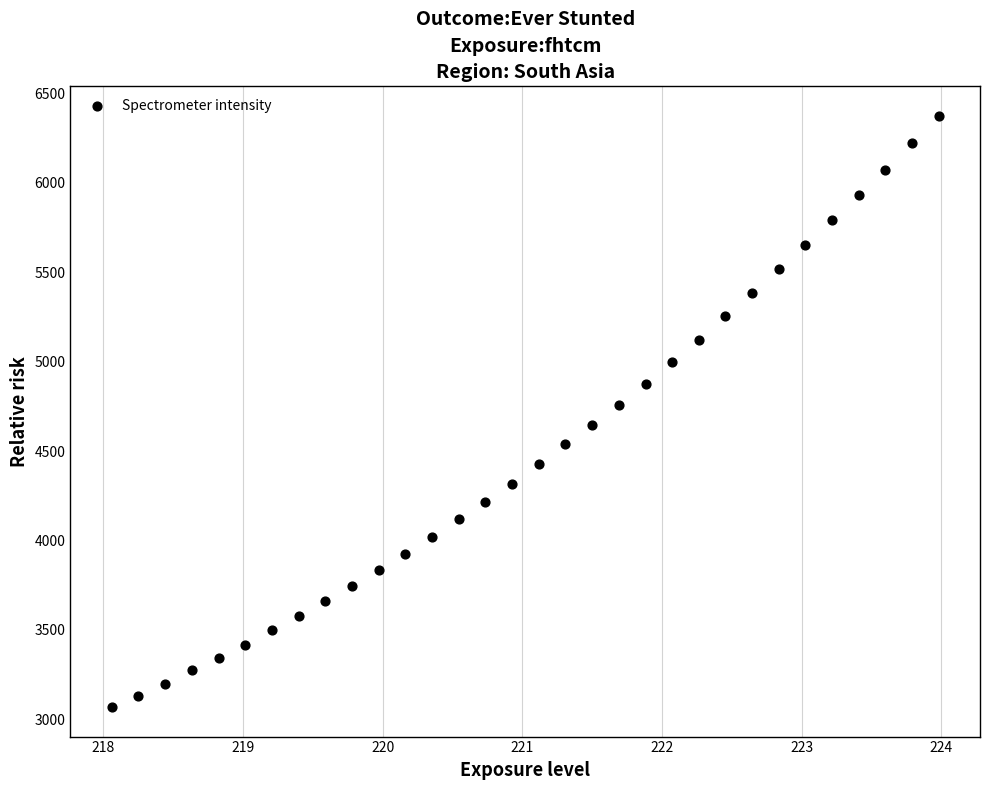

What is the range of X values (max minus min)?

5.9